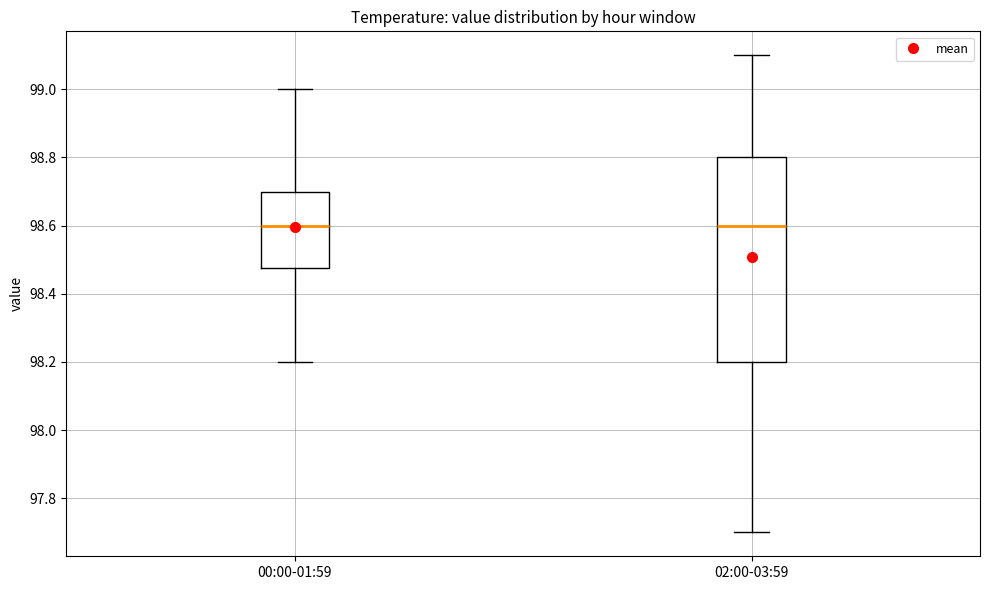

Where is the lower edge of the box for 00:00-01:59 on the y-axis? The values are not printed on the chart, so give them approximately, as read against the axis.

98.48